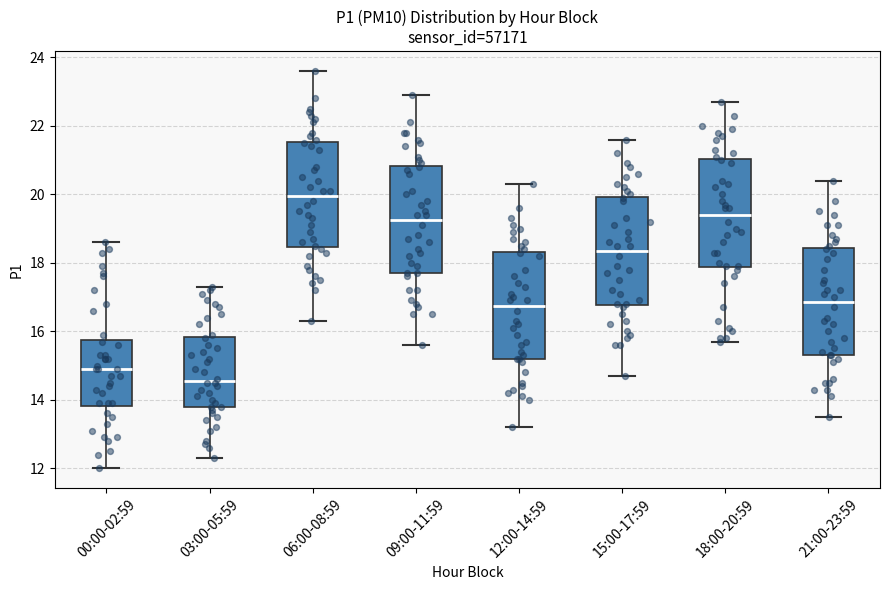

Which box has the highest median line?

06:00-08:59